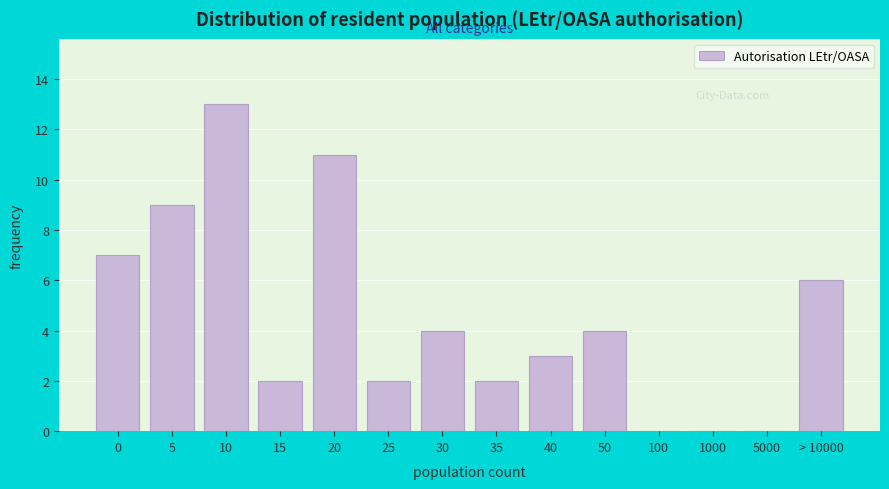

Reading left to right, list all the values displayed in this chart.

0=7	5=9	10=13	15=2	20=11	25=2	30=4	35=2	40=3	50=4	100=0	1000=0	5000=0	> 10000=6